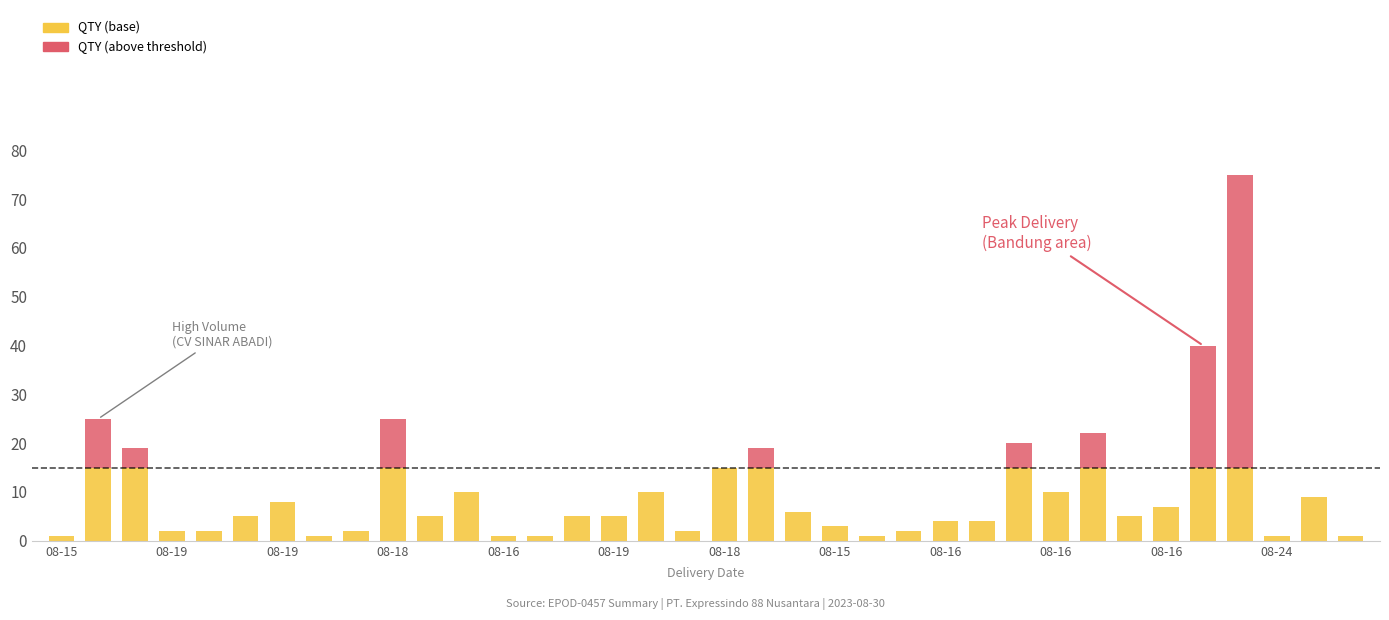

What is the sum of all QTY (base) values?

248